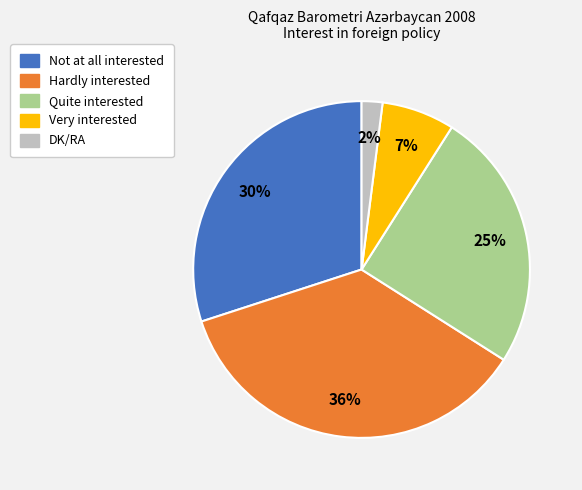

What is the ratio of the value at Very interested to the value at Quite interested?

0.3